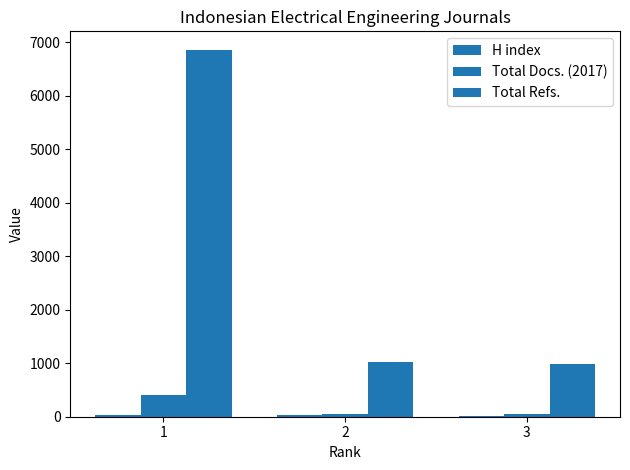

The value of Total Refs. at 3 is 647. True or false?

False